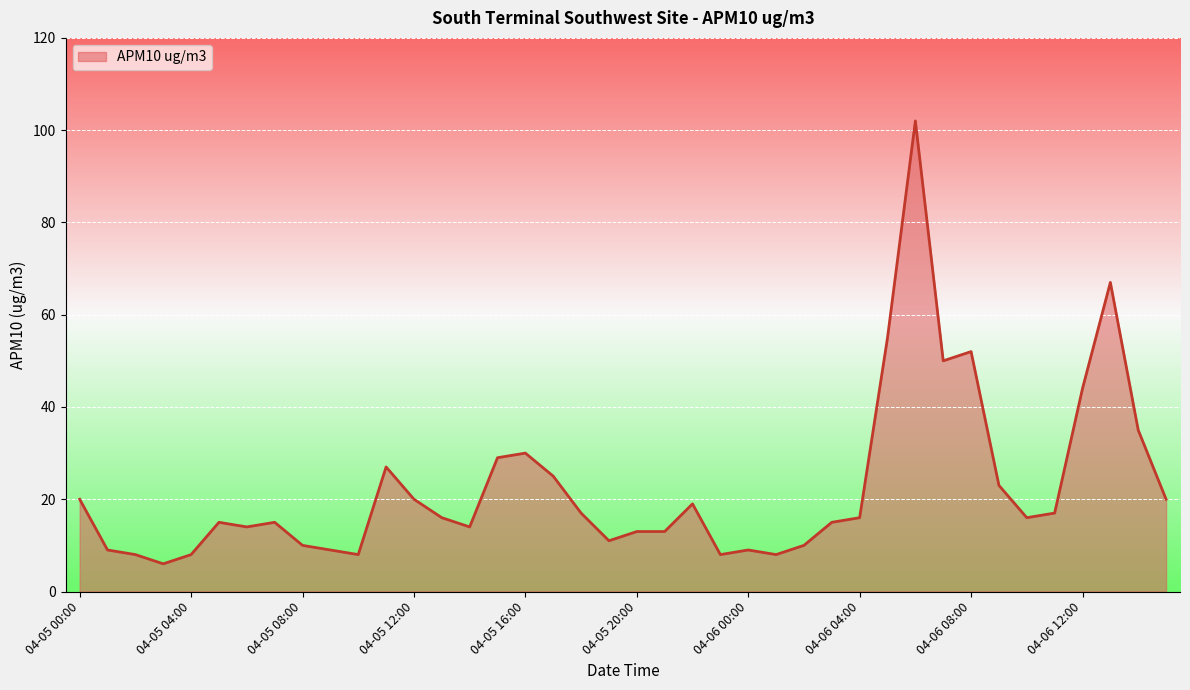

What is the difference between the maximum and minimum values?

96